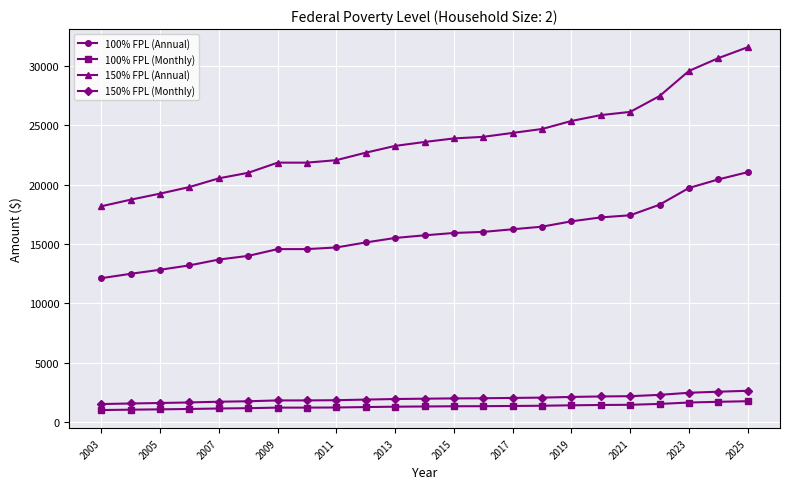

What is the difference between the maximum and second lowest values in the 150% FPL (Monthly) series?

1070.4